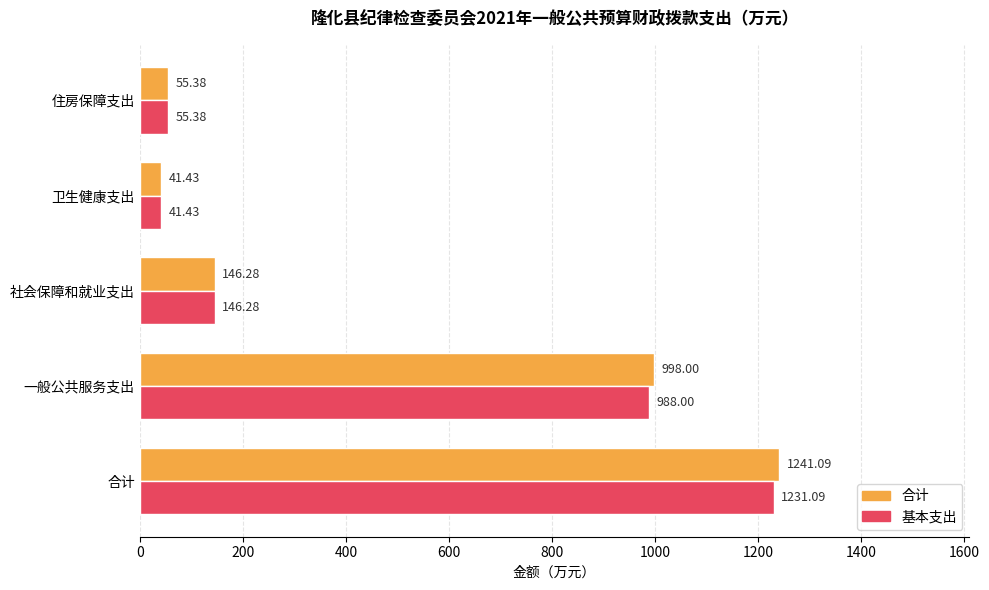

What is the average value of the 基本支出 series?

492.4